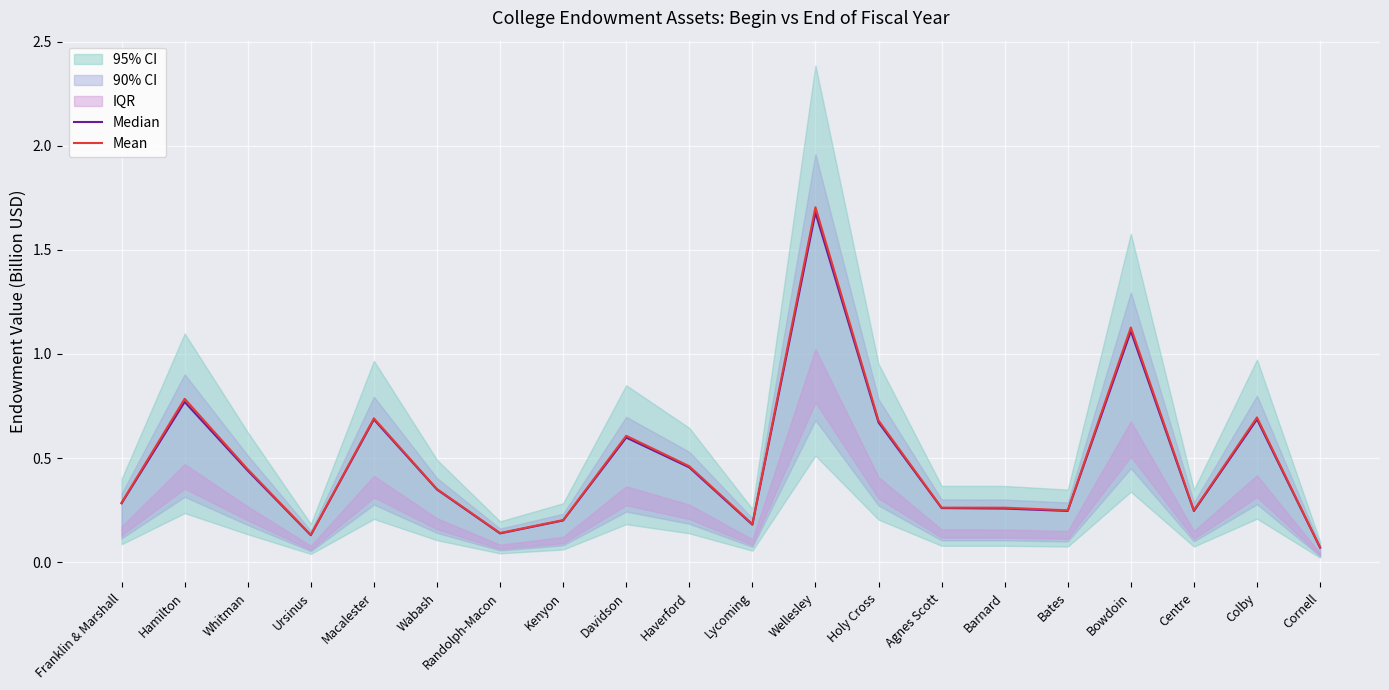

The value of Median at Randolph-Macon is 0.1. True or false?

True